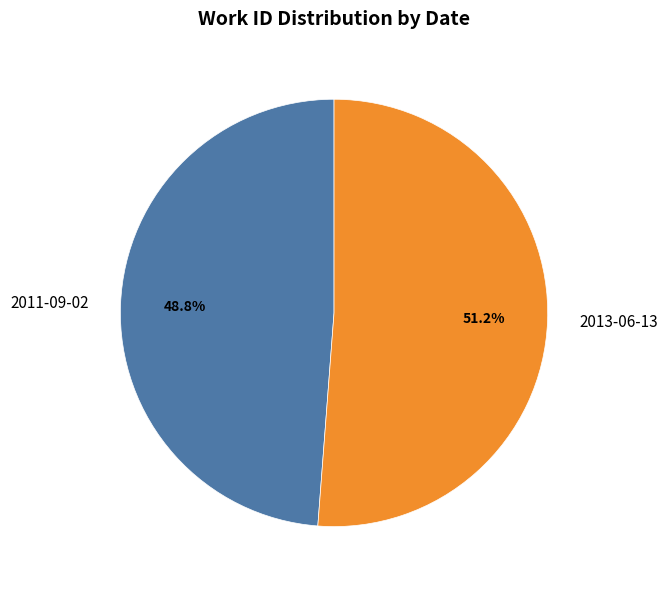

How many segments does this pie chart have?

2